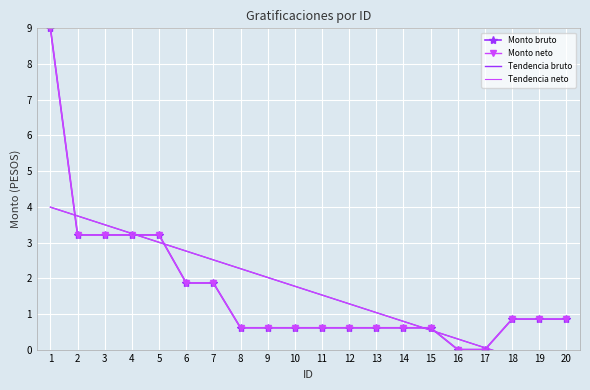

Reading right to left, transcribe all the data shown in this chart.

Monto bruto: 0.9	0.9	0.9	0.0	0.0	0.6	0.6	0.6	0.6	0.6	0.6	0.6	0.6	1.9	1.9	3.2	3.2	3.2	3.2	9.0
Monto neto: 0.9	0.9	0.9	0.0	0.0	0.6	0.6	0.6	0.6	0.6	0.6	0.6	0.6	1.9	1.9	3.2	3.2	3.2	3.2	9.0
Tendencia bruto: -0.7	-0.4	-0.2	0.1	0.3	0.5	0.8	1.0	1.3	1.5	1.8	2.0	2.3	2.5	2.8	3.0	3.3	3.5	3.7	4.0
Tendencia neto: -0.7	-0.4	-0.2	0.1	0.3	0.5	0.8	1.0	1.3	1.5	1.8	2.0	2.3	2.5	2.8	3.0	3.3	3.5	3.7	4.0